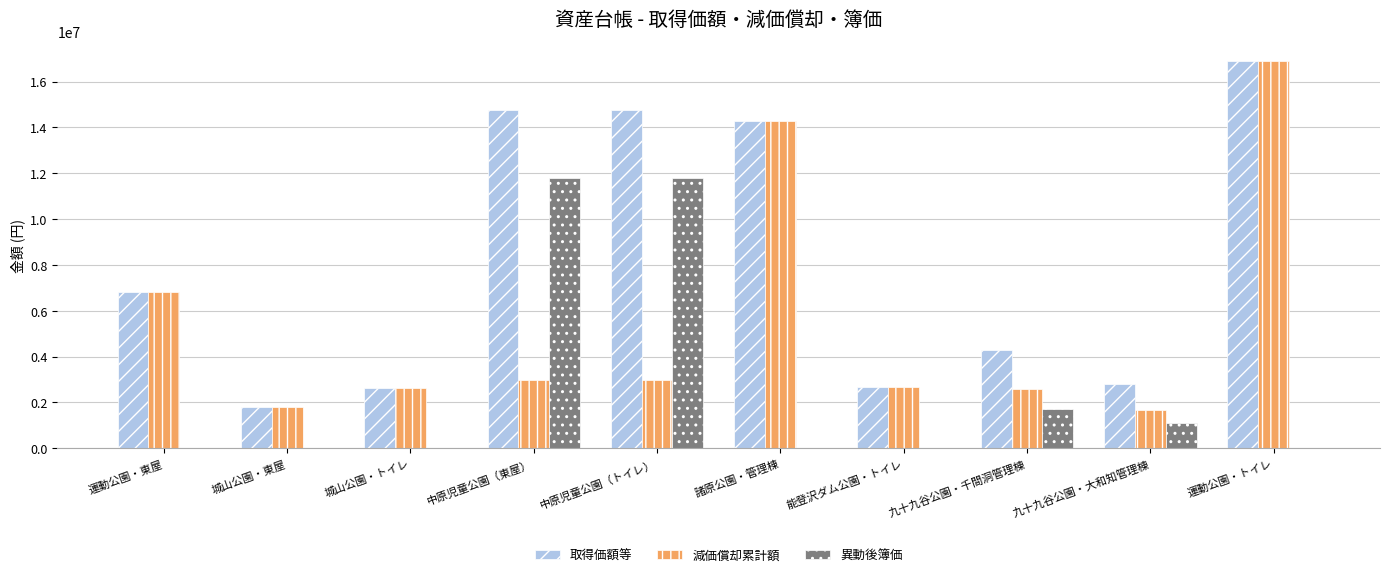

At which label is 減価償却累計額 closest to 9286184?

運動公園・東屋